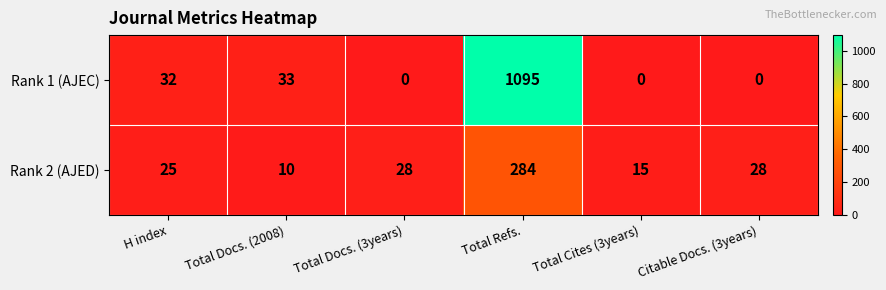

Read the Rank 2 (AJED) value at Total Refs..

284